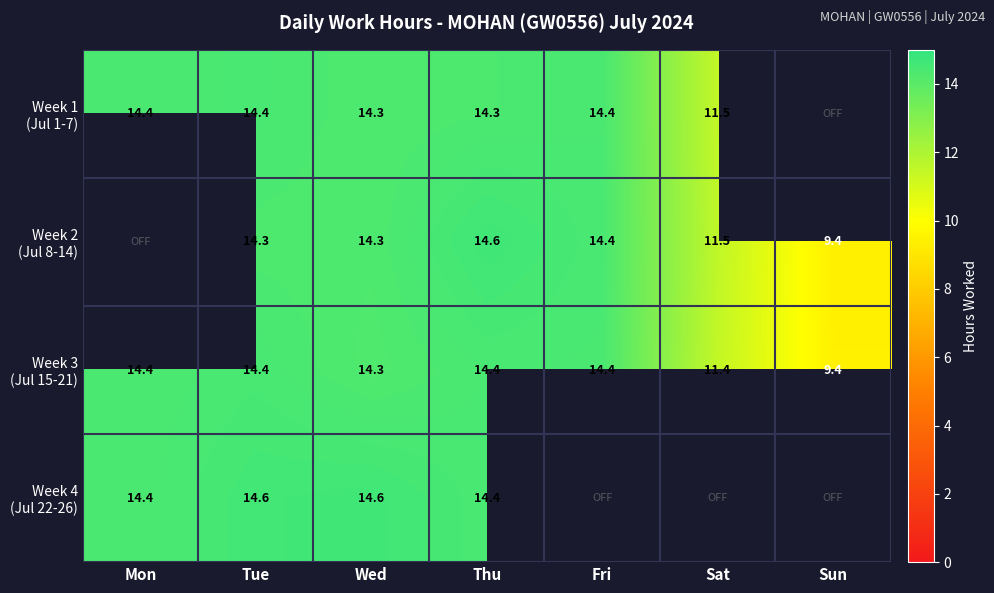

The Week 3 (Jul 15-21) series shows 25.7 at Mon. True or false?

False